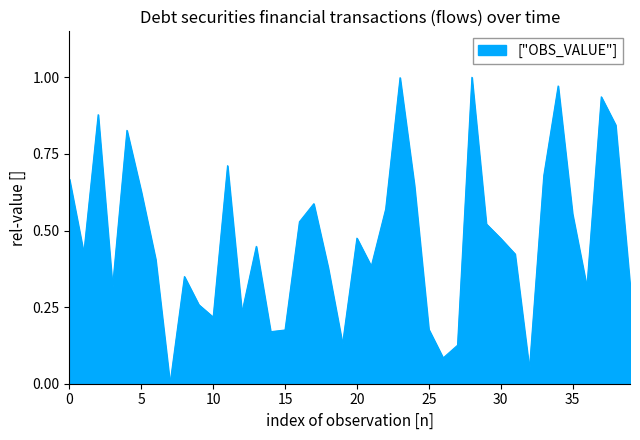

Is it true that the value at 25 is 0.1?

False